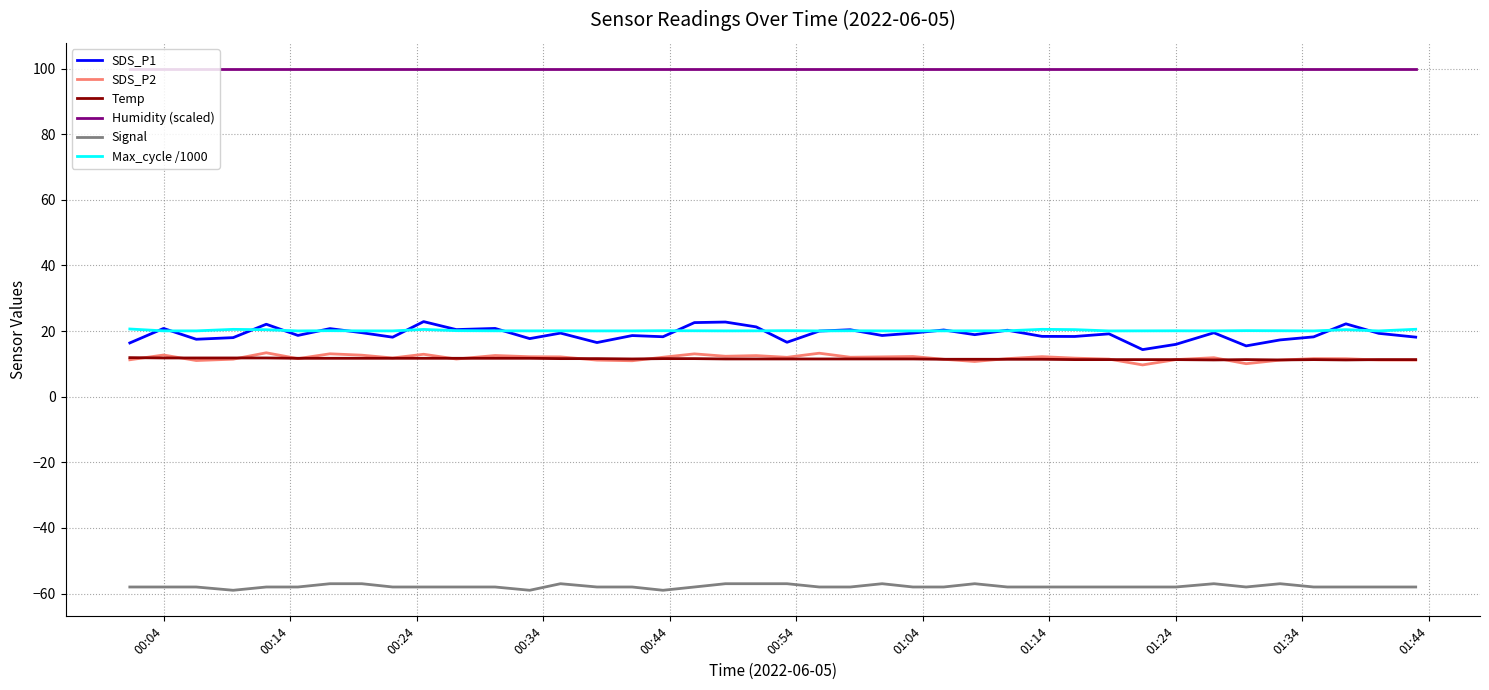

What is the minimum value shown in the chart?

-59.0